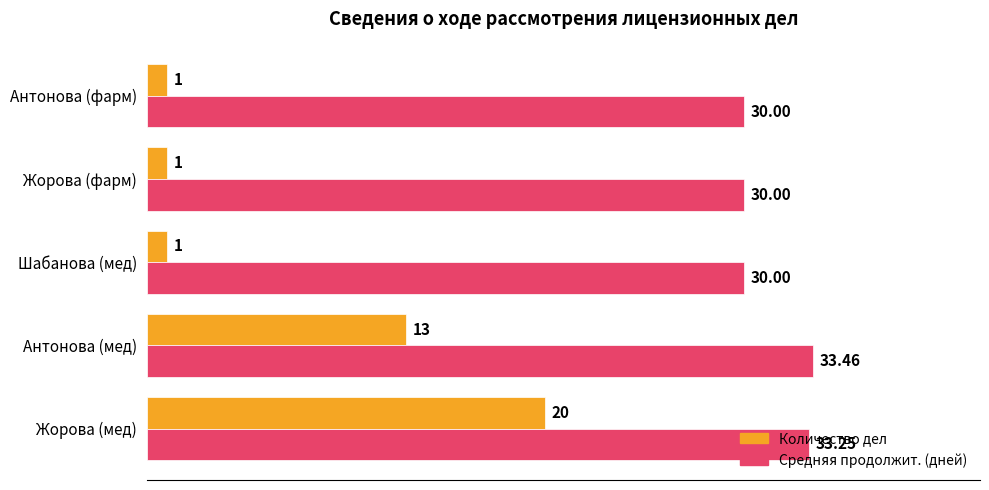

Count the number of categories in the chart.

5